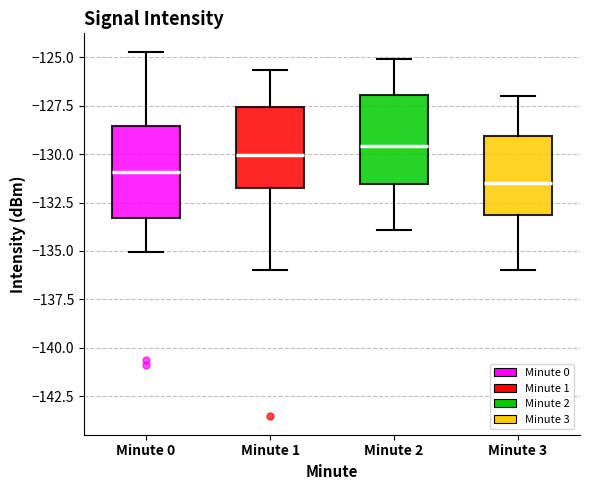

Reading left to right, transcribe this box plot: for each box, give where its median line is, the range the box spans, and where its two whiskers end, as read against the y-axis. The values are not printed on the chart, so give them approximately, as read against the axis.

Minute 0: median -131.0, box -133.5 to -128.5, whiskers -135.0 to -124.5
Minute 1: median -130.0, box -131.5 to -127.5, whiskers -136.0 to -125.5
Minute 2: median -129.5, box -131.5 to -127.0, whiskers -134.0 to -125.0
Minute 3: median -131.5, box -133.0 to -129.0, whiskers -136.0 to -127.0